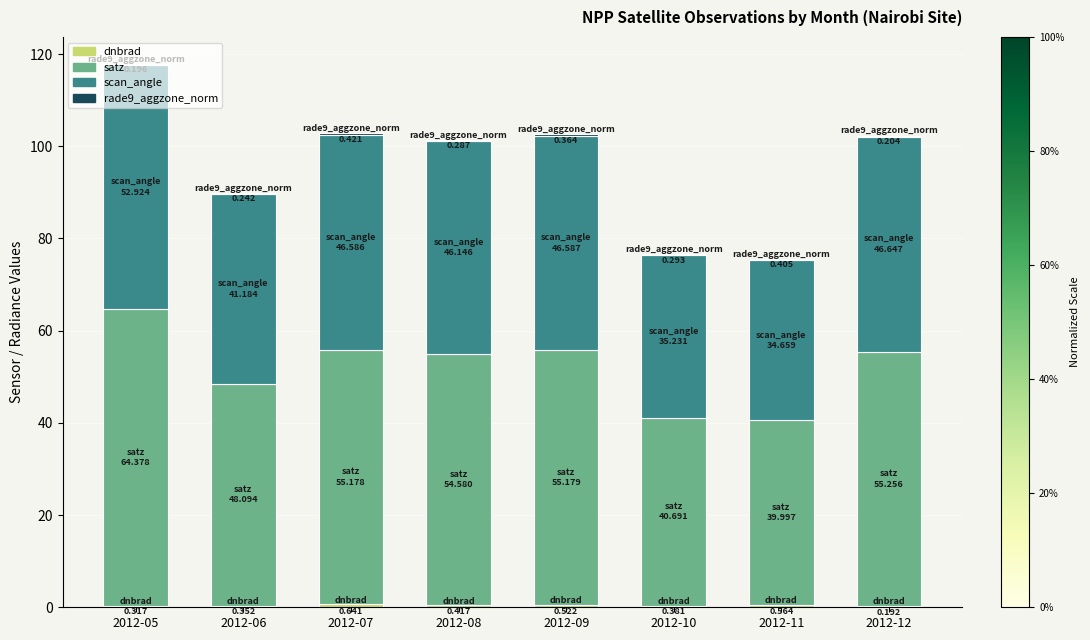

At which category is the sum across all series the highest?

2012-05